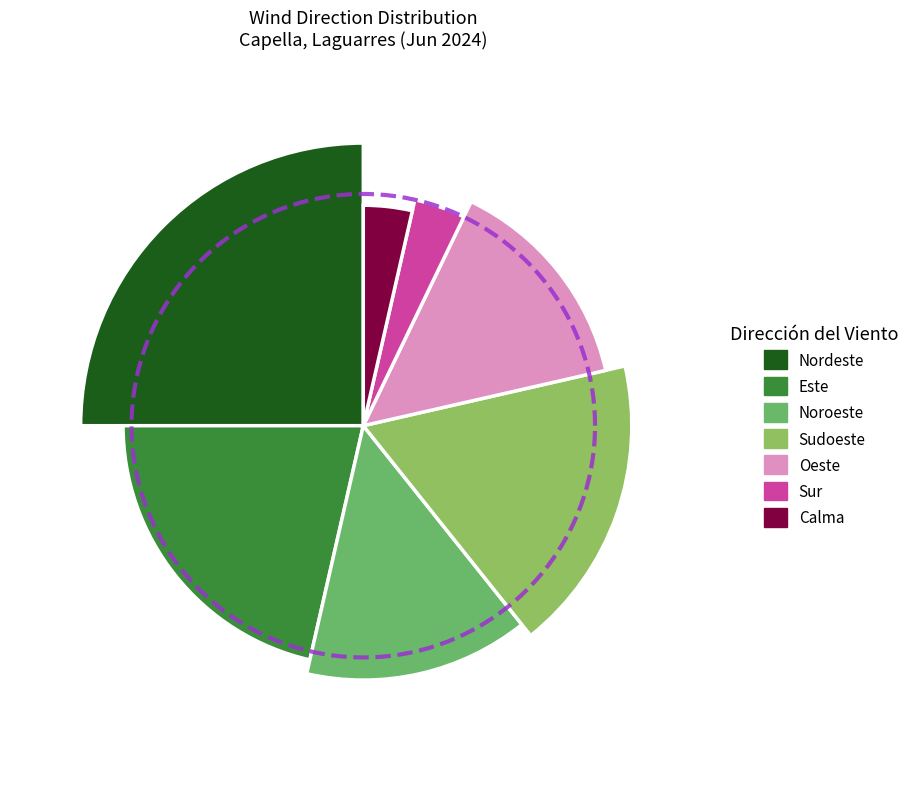

To the nearest percent, what percentage of the pie is Sudoeste?

18%